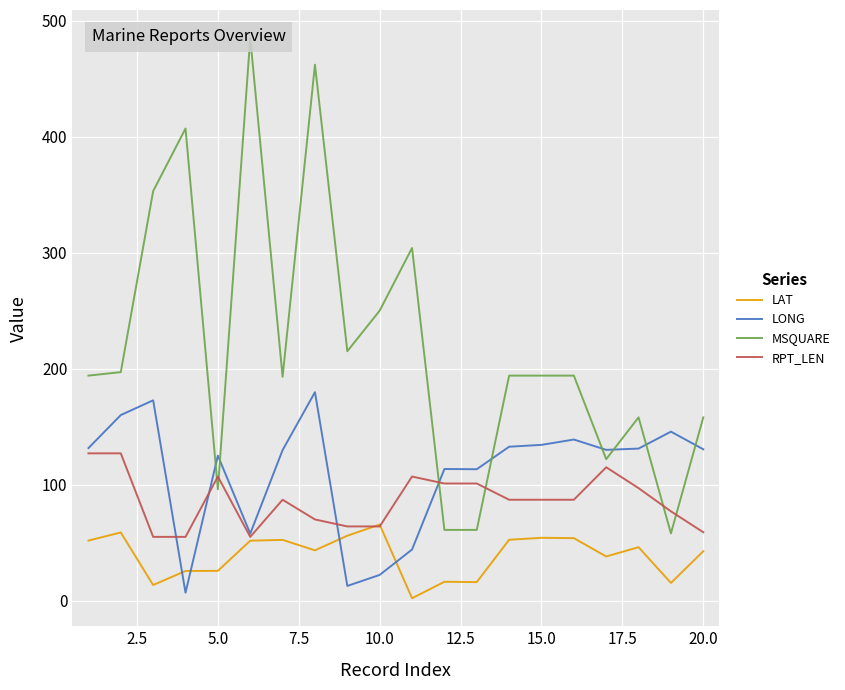

Does the chart display data point markers on the line(s)?

No